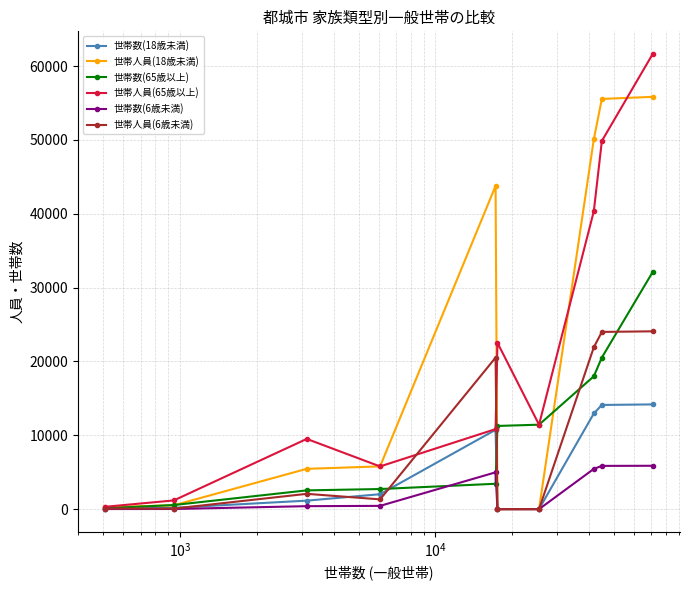

How many data points does each series have?

10